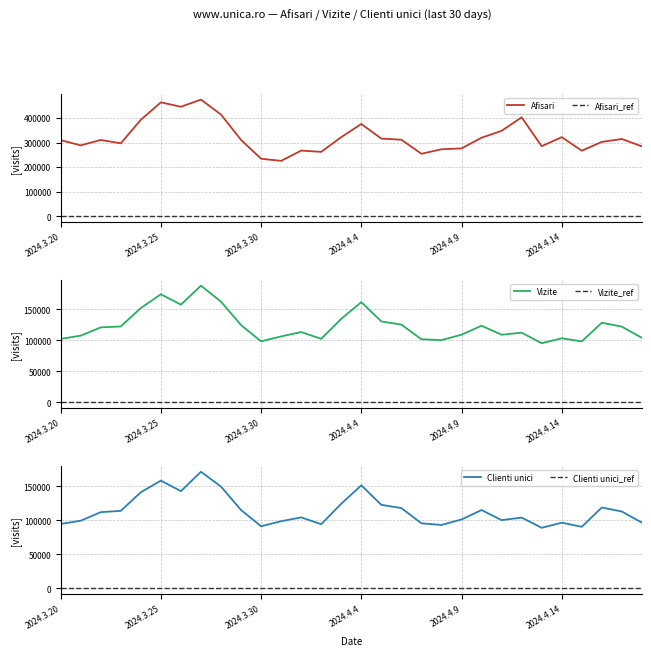

What is the minimum value for Afisari?

225406